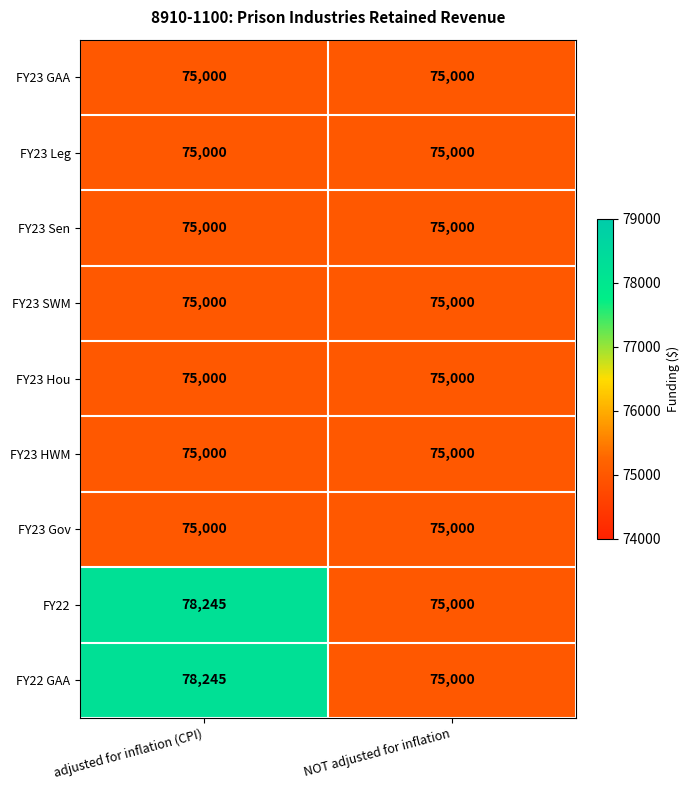

Reading left to right, what are all the values shown in this chart?

FY23 GAA: 75000	75000
FY23 Leg: 75000	75000
FY23 Sen: 75000	75000
FY23 SWM: 75000	75000
FY23 Hou: 75000	75000
FY23 HWM: 75000	75000
FY23 Gov: 75000	75000
FY22: 78245	75000
FY22 GAA: 78245	75000